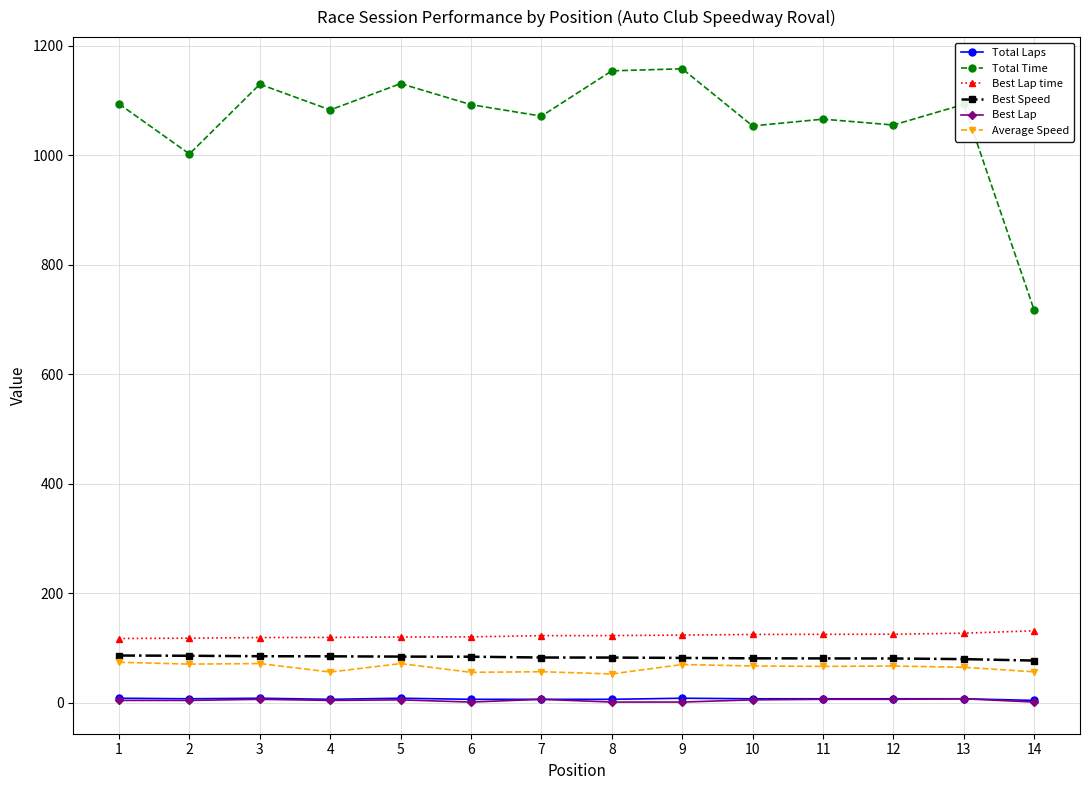

What value does the Total Laps series have at 8?

6.0